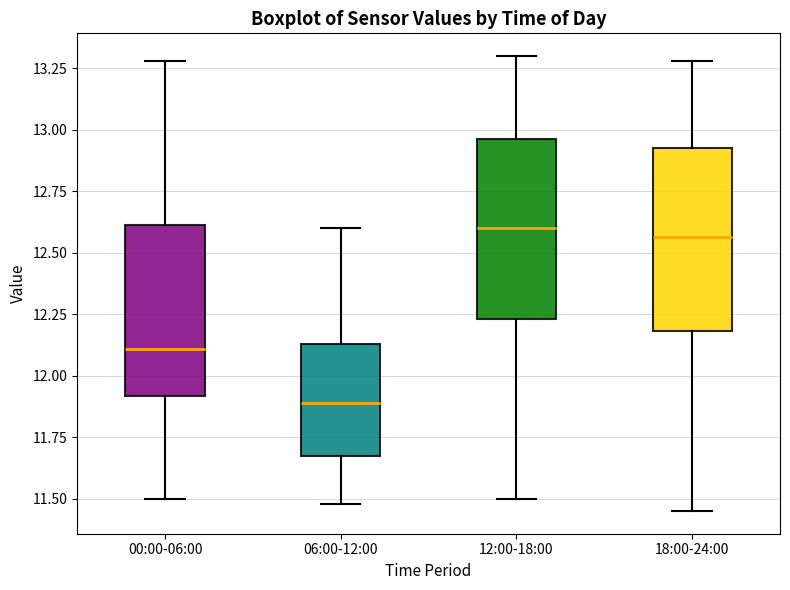

Where does the median line of the box for 00:00-06:00 sit on the y-axis? The values are not printed on the chart, so give them approximately, as read against the axis.

12.10